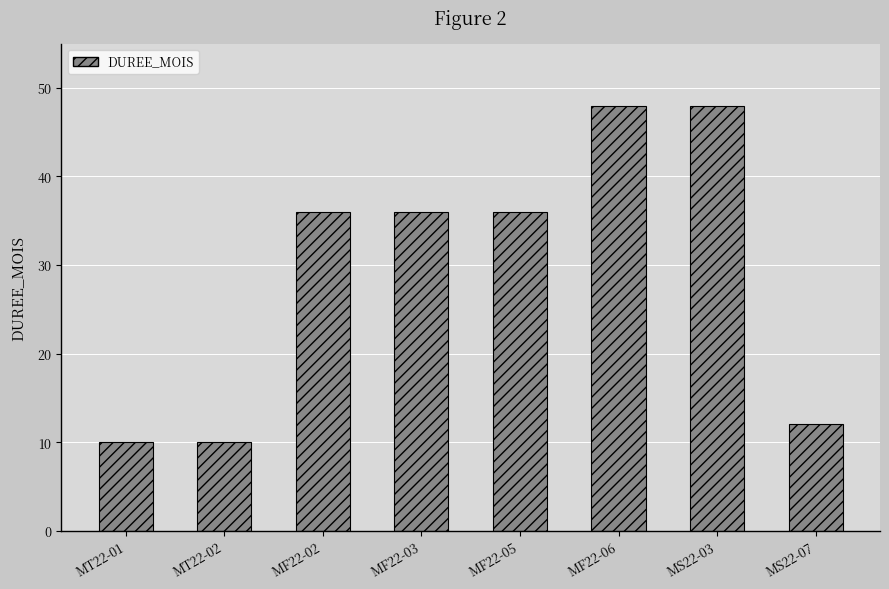

Reading left to right, transcribe all the data shown in this chart.

MT22-01=10	MT22-02=10	MF22-02=36	MF22-03=36	MF22-05=36	MF22-06=48	MS22-03=48	MS22-07=12